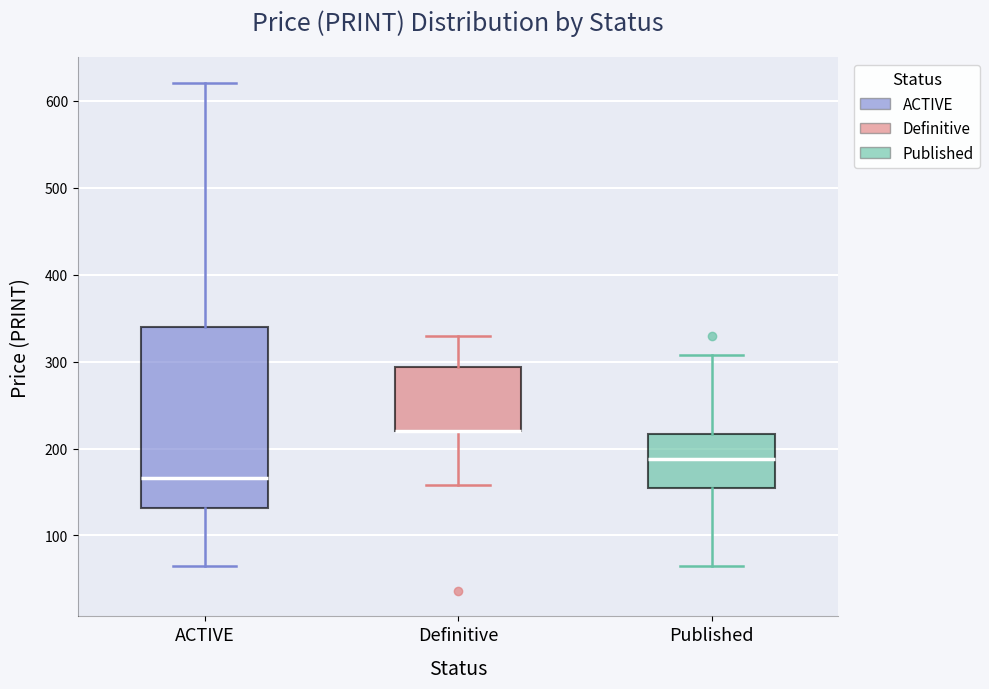

Reading left to right, transcribe this box plot: for each box, give where its median line is, the range the box spans, and where its two whiskers end, as read against the y-axis. The values are not printed on the chart, so give them approximately, as read against the axis.

ACTIVE: median 170, box 130 to 340, whiskers 70 to 620
Definitive: median 220 (drawn on the box's lower edge), box 220 to 290, whiskers 160 to 330
Published: median 190, box 160 to 220, whiskers 70 to 310